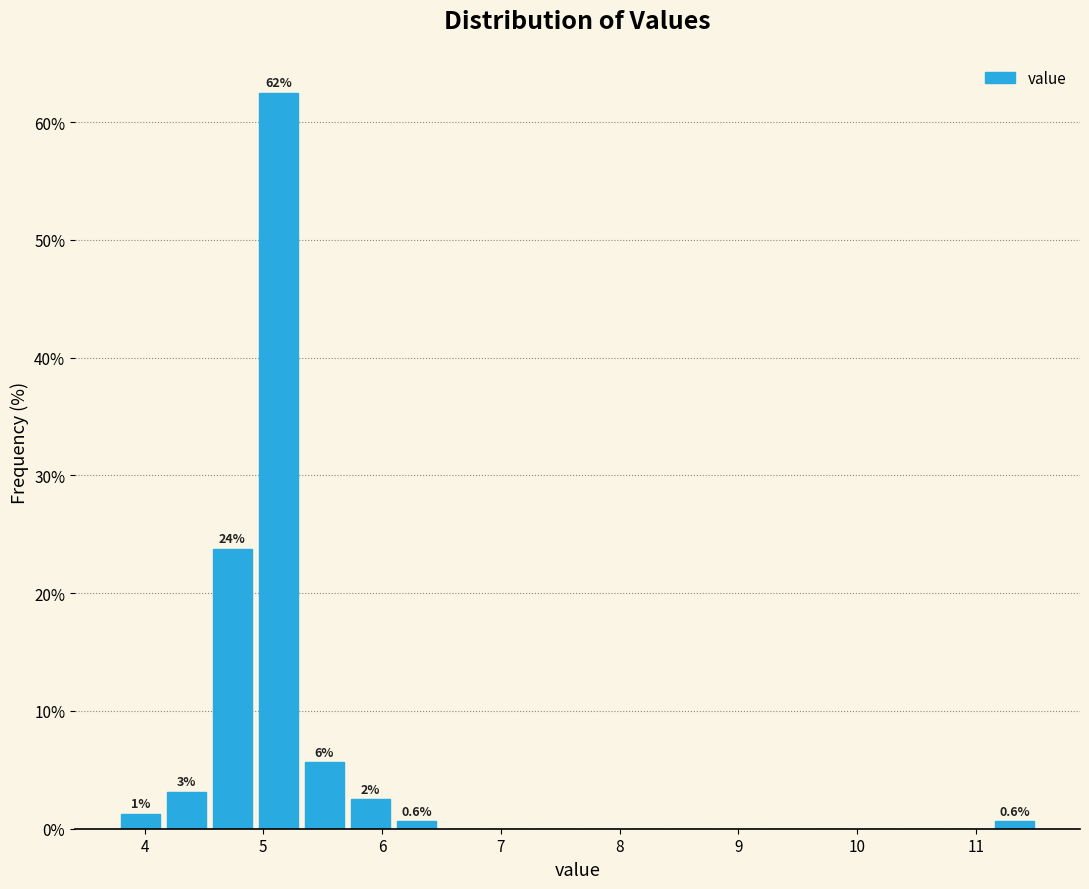

Around what value on the x-axis is the tallest bar? Give the approximate position of its centre, as read against the axis.

5.1